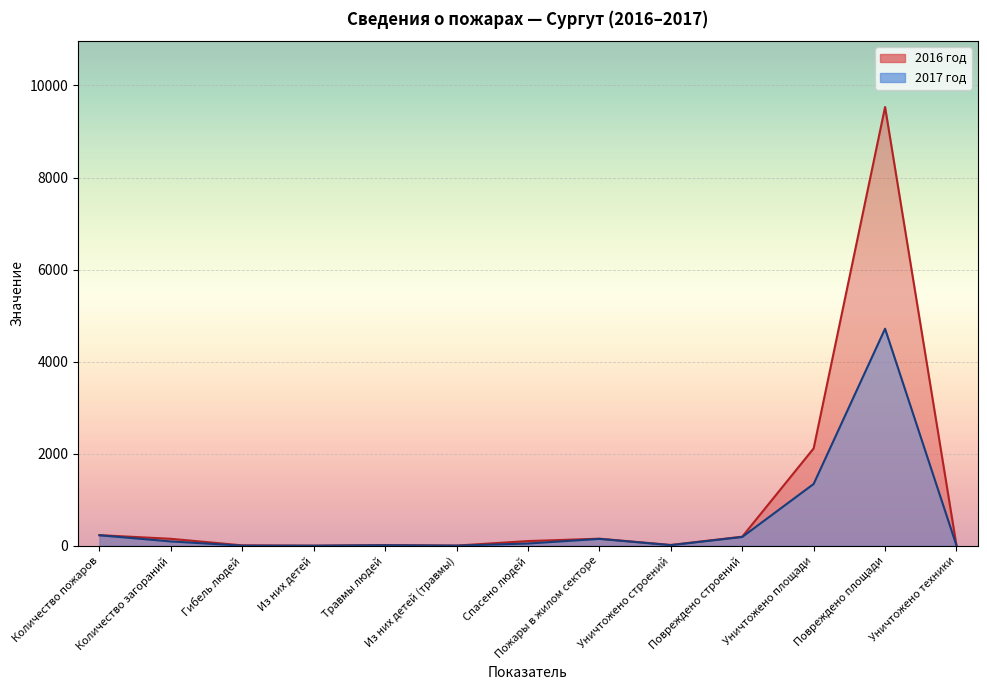

How many values in the 2017 год series are below 48?

6